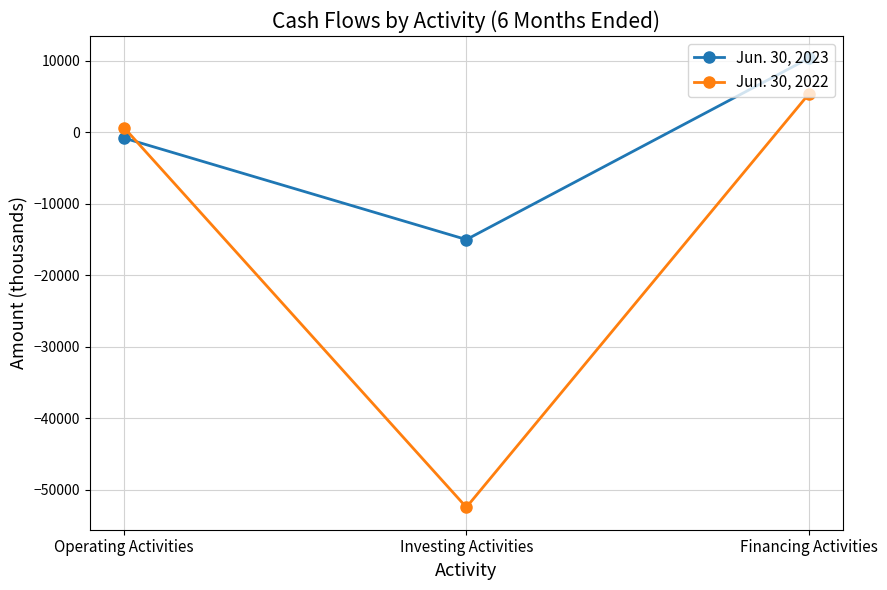

At Operating Activities, list the series in order from smallest to largest.

Jun. 30, 2023, Jun. 30, 2022